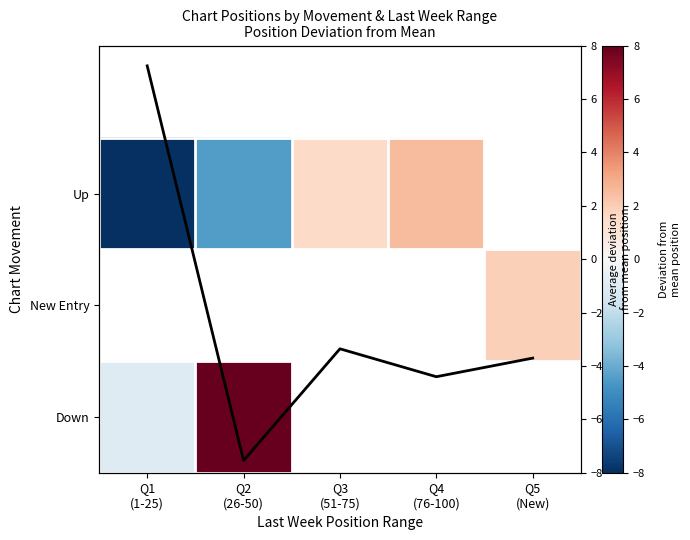

Which category has the highest value across all series?

Q2
(26-50)